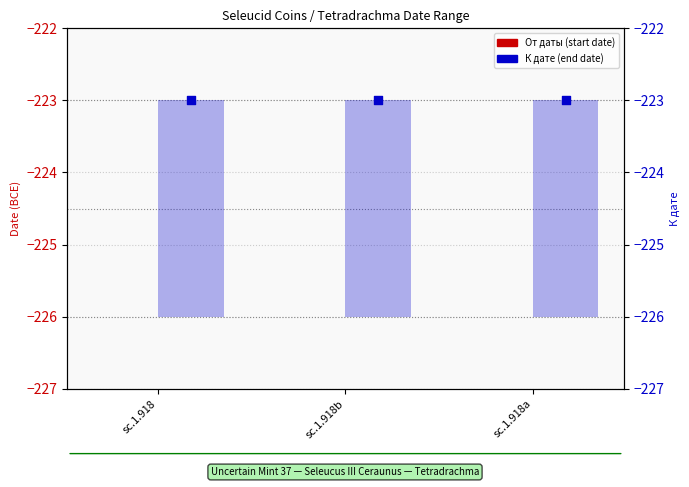

Which series has the largest Y range (max minus min)?

От даты